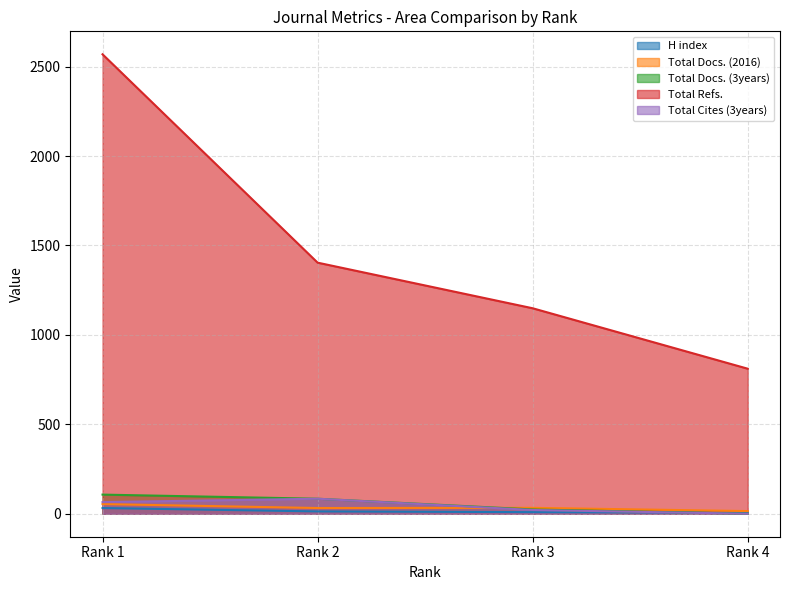

Is it true that Total Docs. (2016) equals 10 at Rank 4?

False